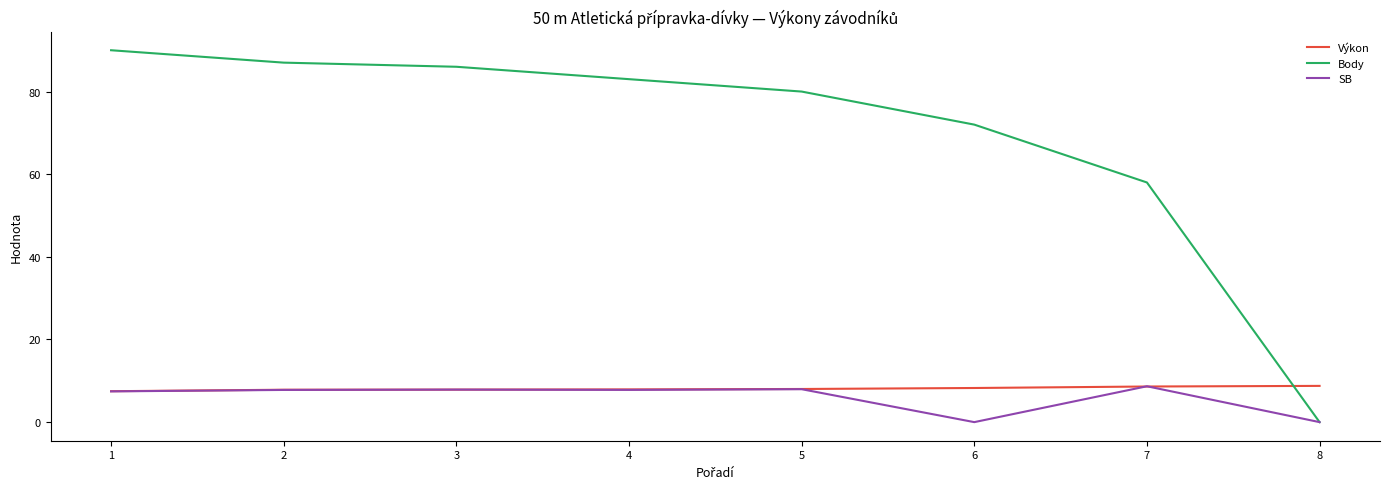

Is this an area chart (filled region under the line)?

No